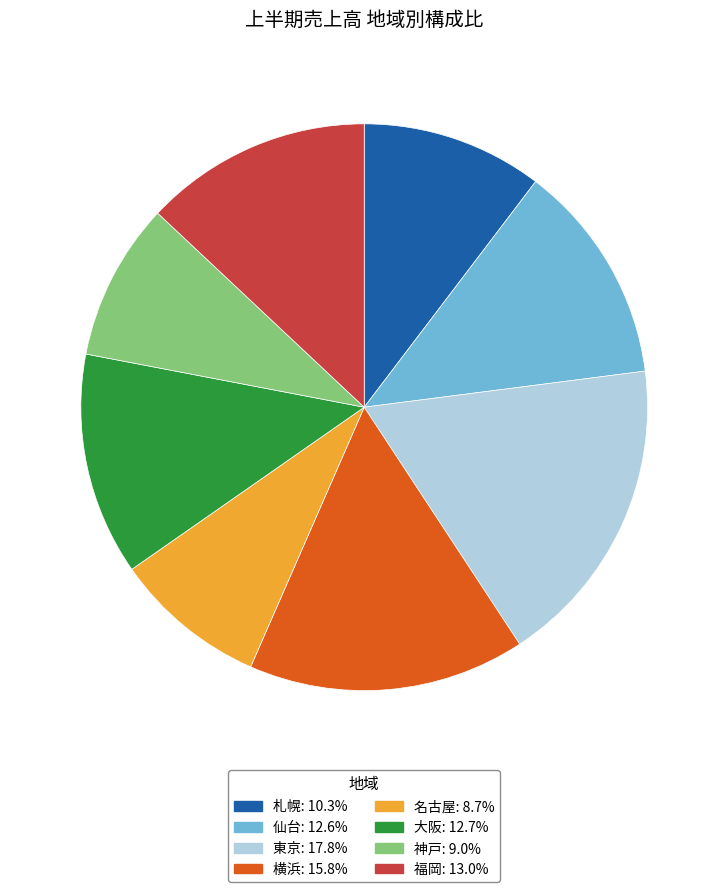

What is the ratio of the value at 神戸 to the value at 横浜?

0.6